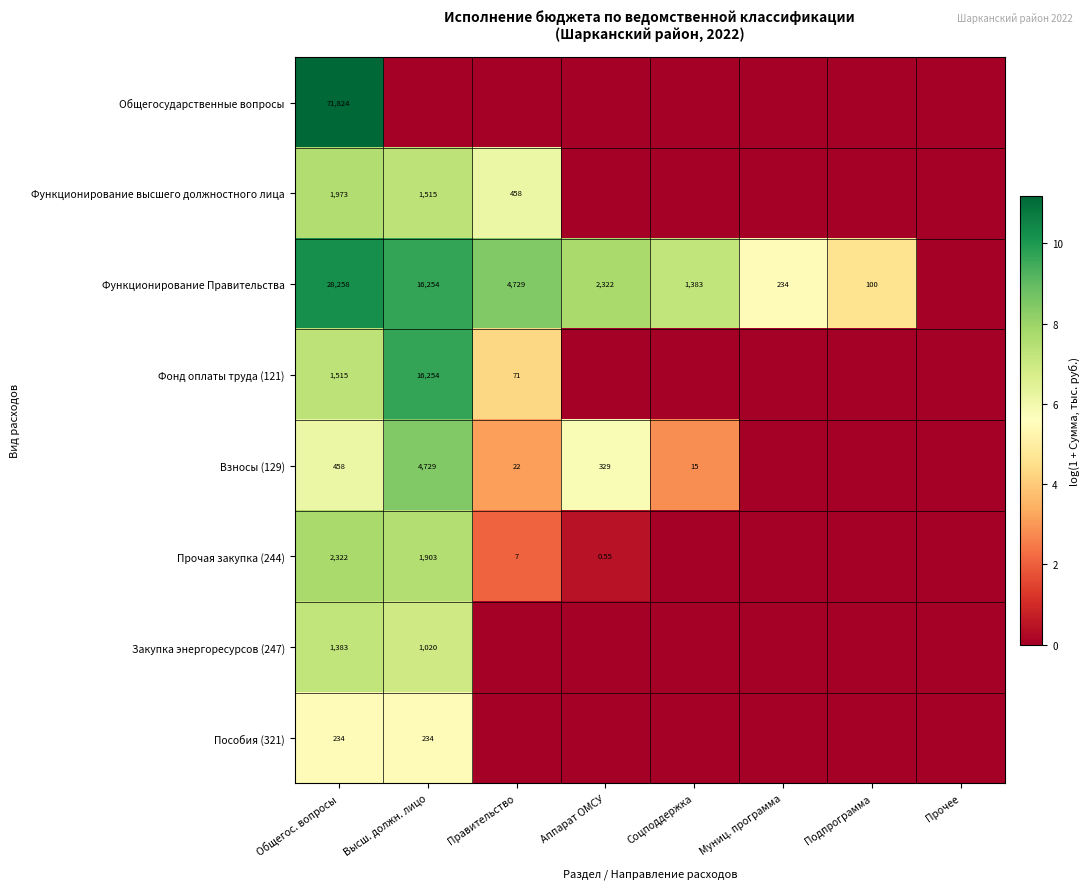

Where is Прочая закупка (244) nearest to the value 3?

Правительство